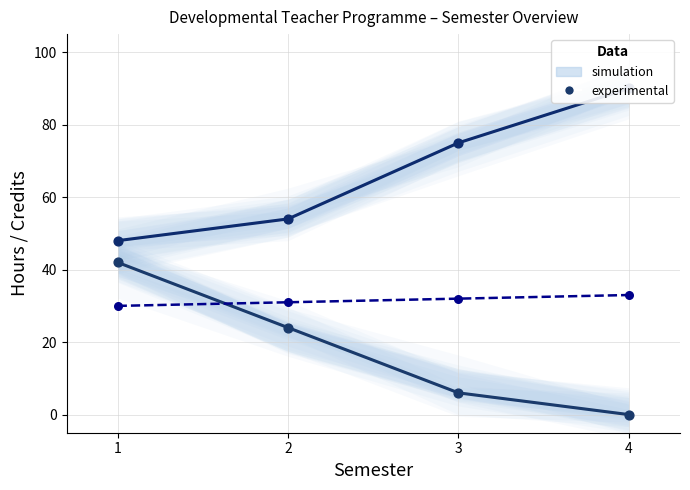

Which series reaches the minimum Y coordinate?

Theory hrs (simulation)